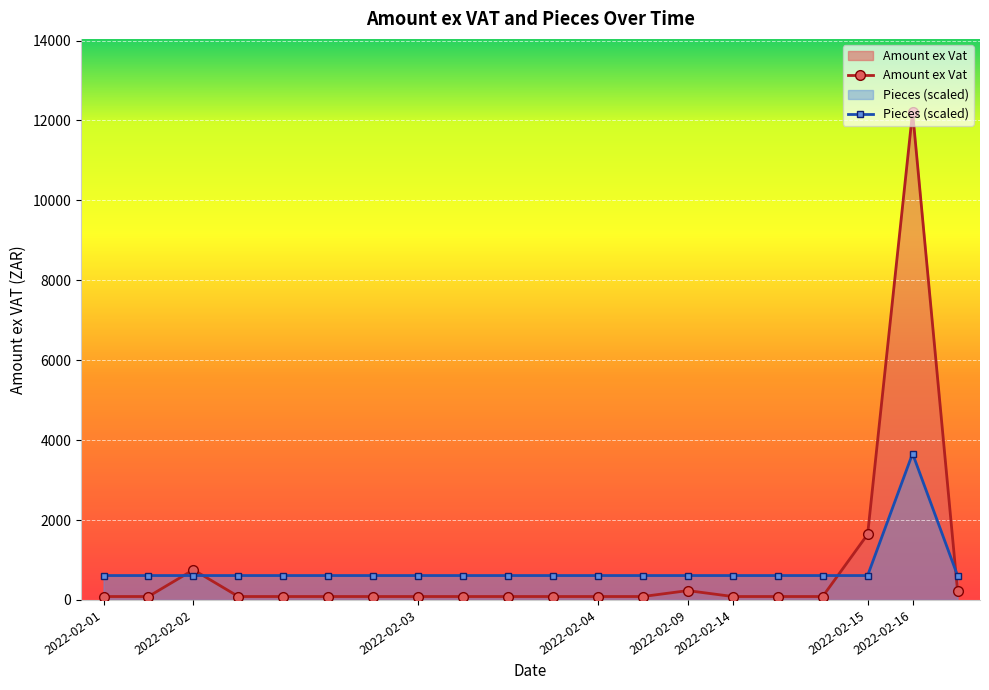

What is the greatest value displayed?

12211.0